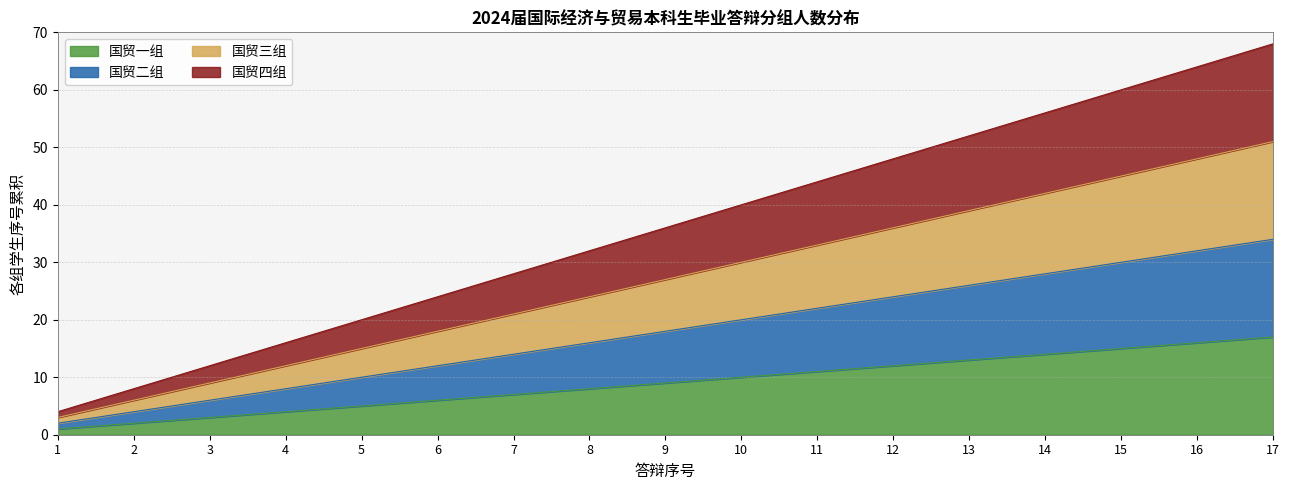

What is the difference between the highest and lowest values at 2?

6